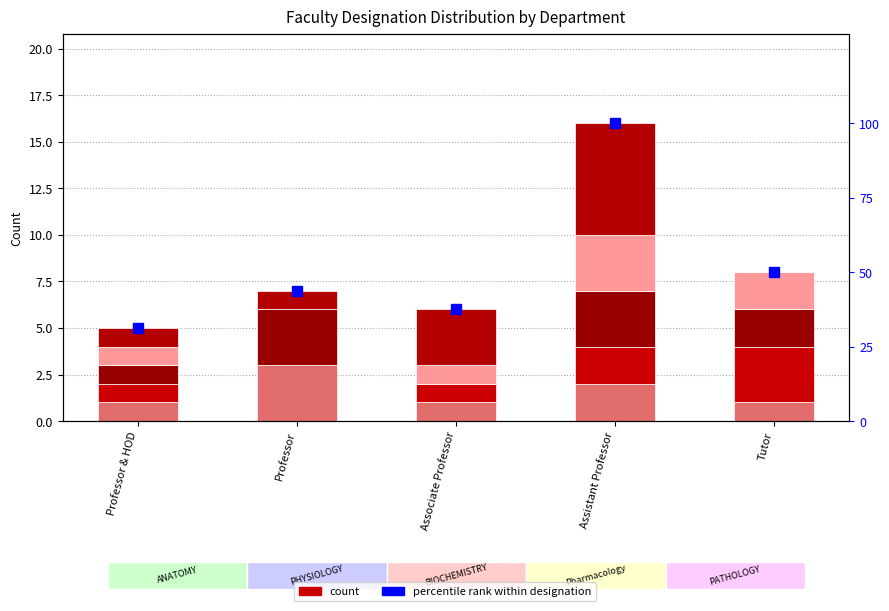

The value of percentile rank within designation at Professor & HOD is 15.3. True or false?

False